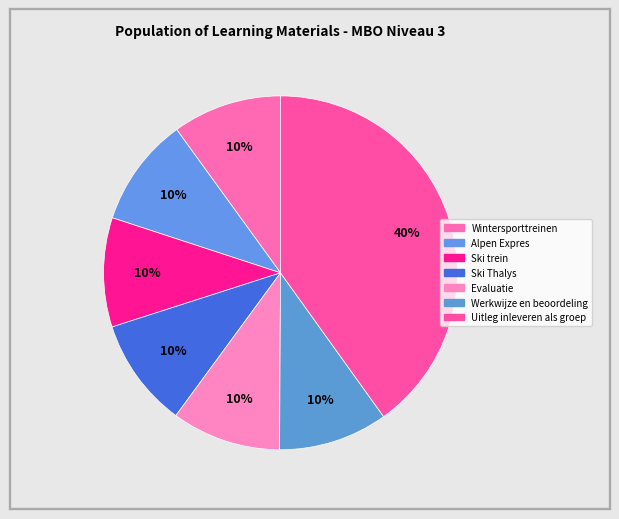

Which category has the smallest portion of the pie?

Alpen Expres